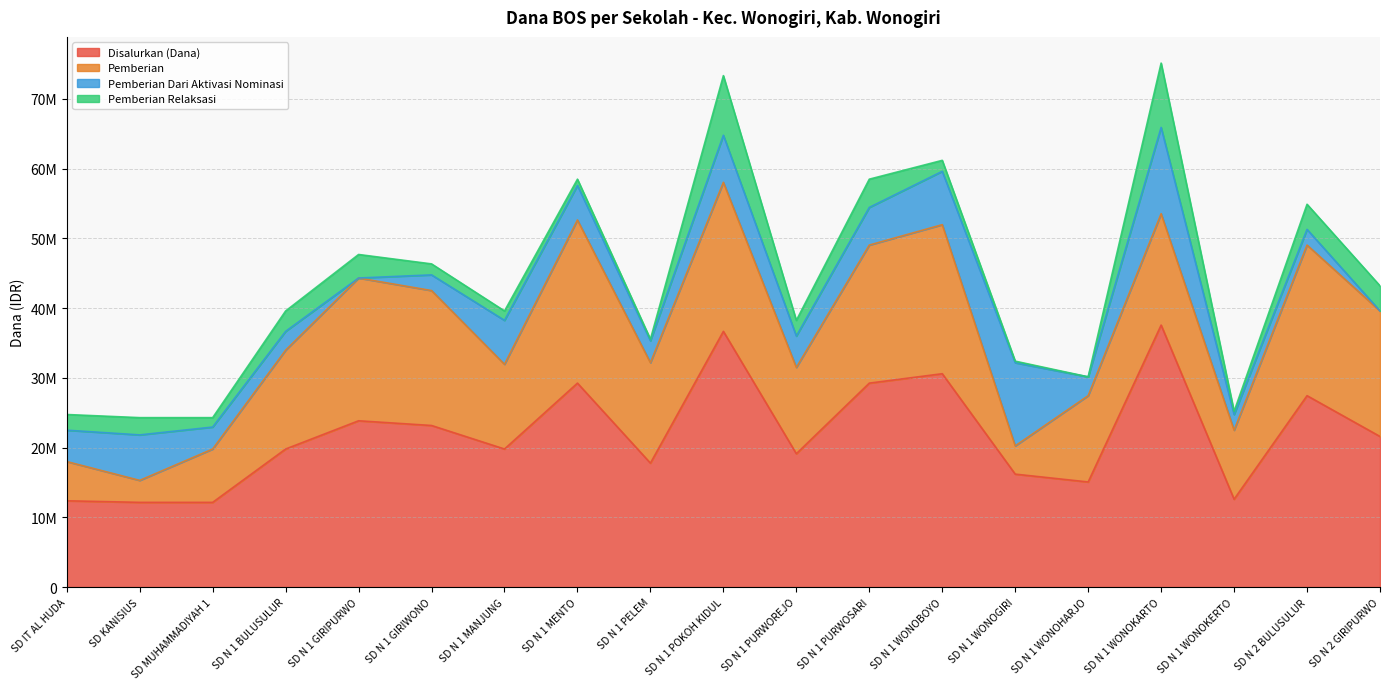

True or false: Pemberian Relaksasi and Pemberian intersect in this chart.

False